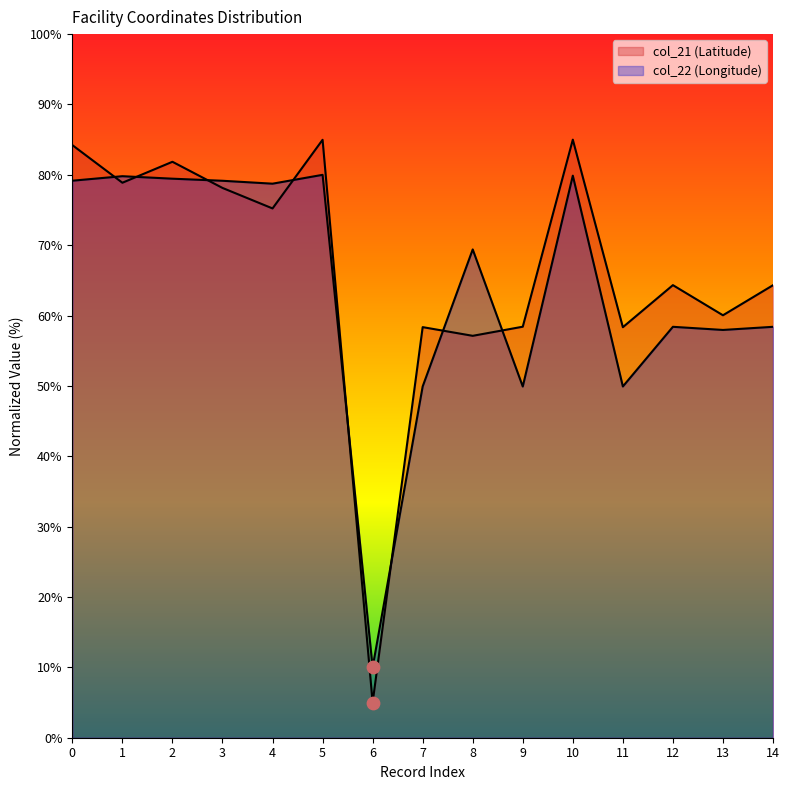

Is the value of col_21 at 1 greater than the value of col_22 at 8?

Yes